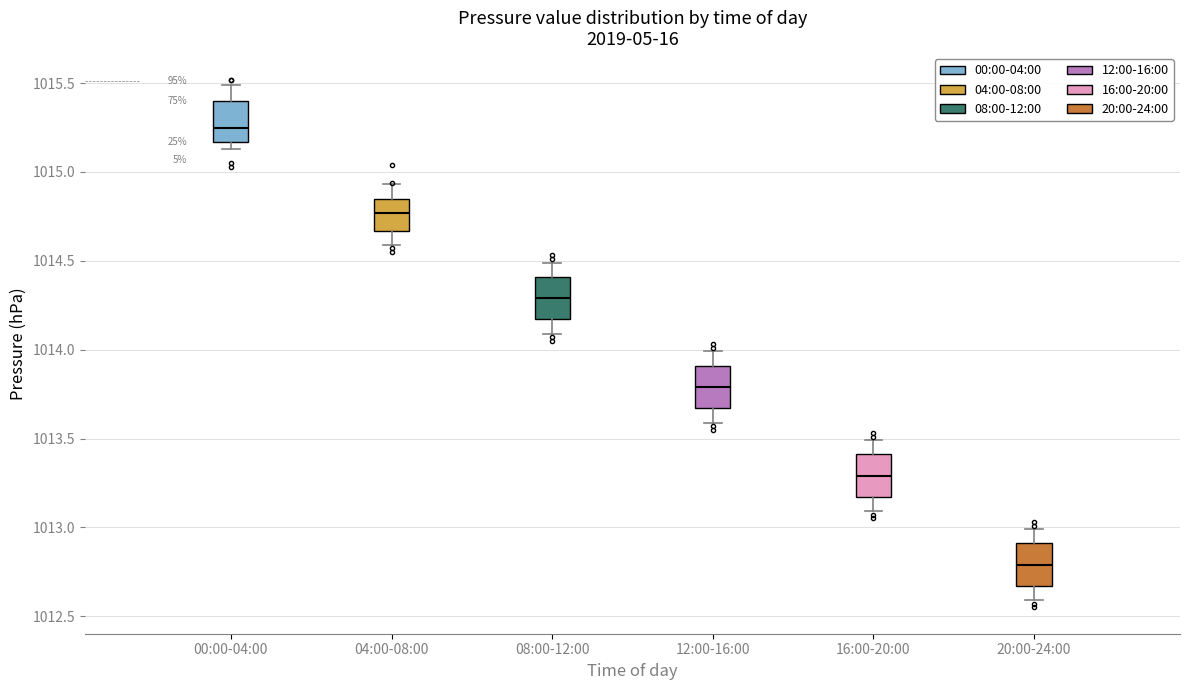

Reading left to right, transcribe this box plot: for each box, give where its median line is, the range the box spans, and where its two whiskers end, as read against the y-axis. The values are not printed on the chart, so give them approximately, as read against the axis.

00:00-04:00: median 1015.25, box 1015.15 to 1015.40, whiskers 1015.15 (just below the box's lower edge) to 1015.50
04:00-08:00: median 1014.75, box 1014.65 to 1014.85, whiskers 1014.60 to 1014.95
08:00-12:00: median 1014.30, box 1014.15 to 1014.40, whiskers 1014.10 to 1014.50
12:00-16:00: median 1013.80, box 1013.65 to 1013.90, whiskers 1013.60 to 1014.00
16:00-20:00: median 1013.30, box 1013.15 to 1013.40, whiskers 1013.10 to 1013.50
20:00-24:00: median 1012.80, box 1012.65 to 1012.90, whiskers 1012.60 to 1013.00